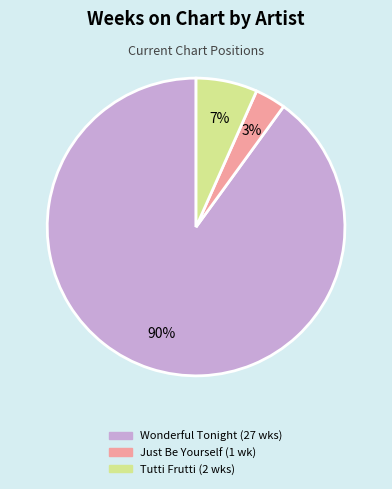

Is it true that Wonderful Tonight (27 wks) is 77% of the pie?

False